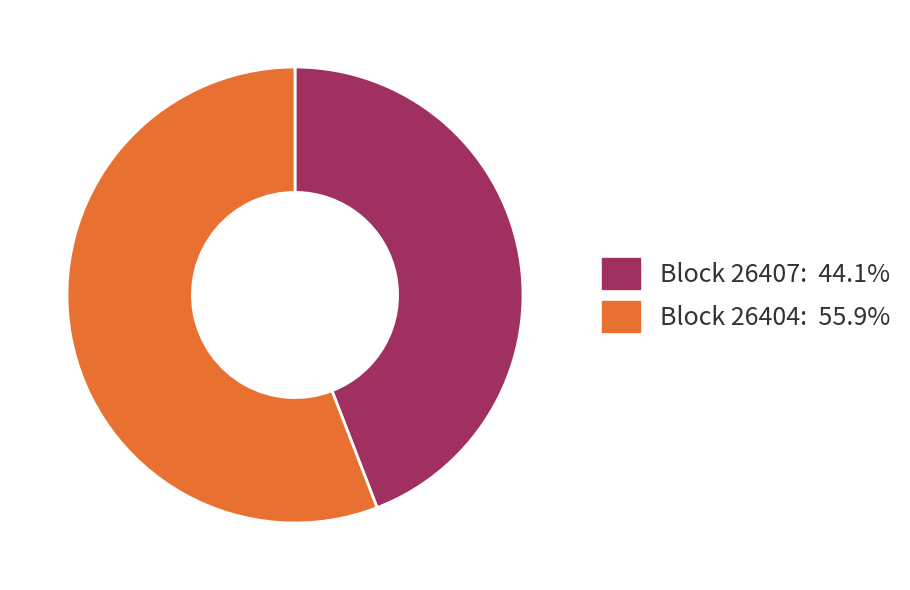

Is there any slice that represents more than half of the pie?

Yes